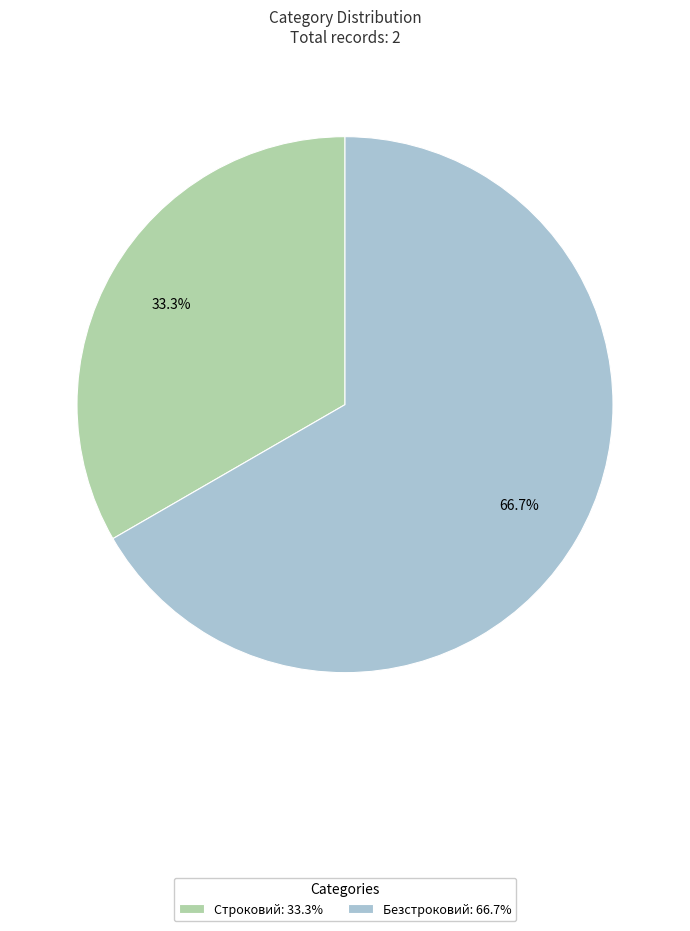

What percentage is the Строковий slice, to the nearest percent?

33%